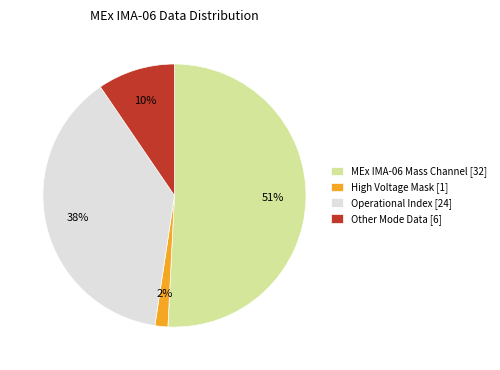

Combined, do Operational Index [24] and High Voltage Mask [1] account for over 50%?

No